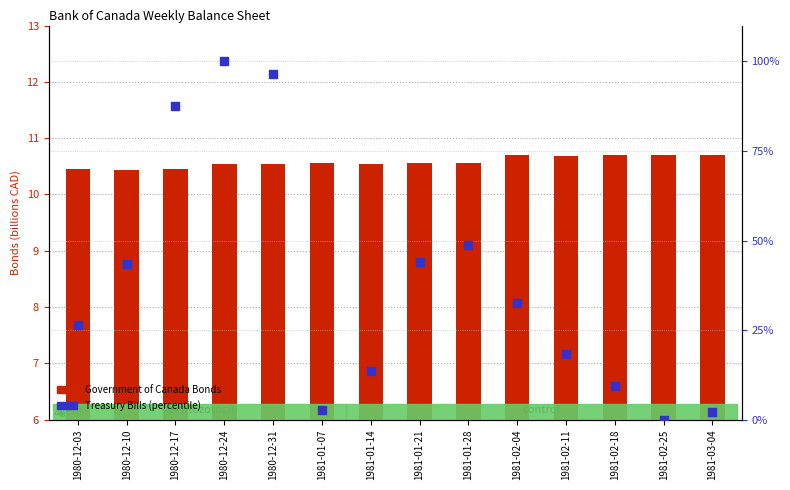

What is the total value across all series at 1981-01-07?

13.1